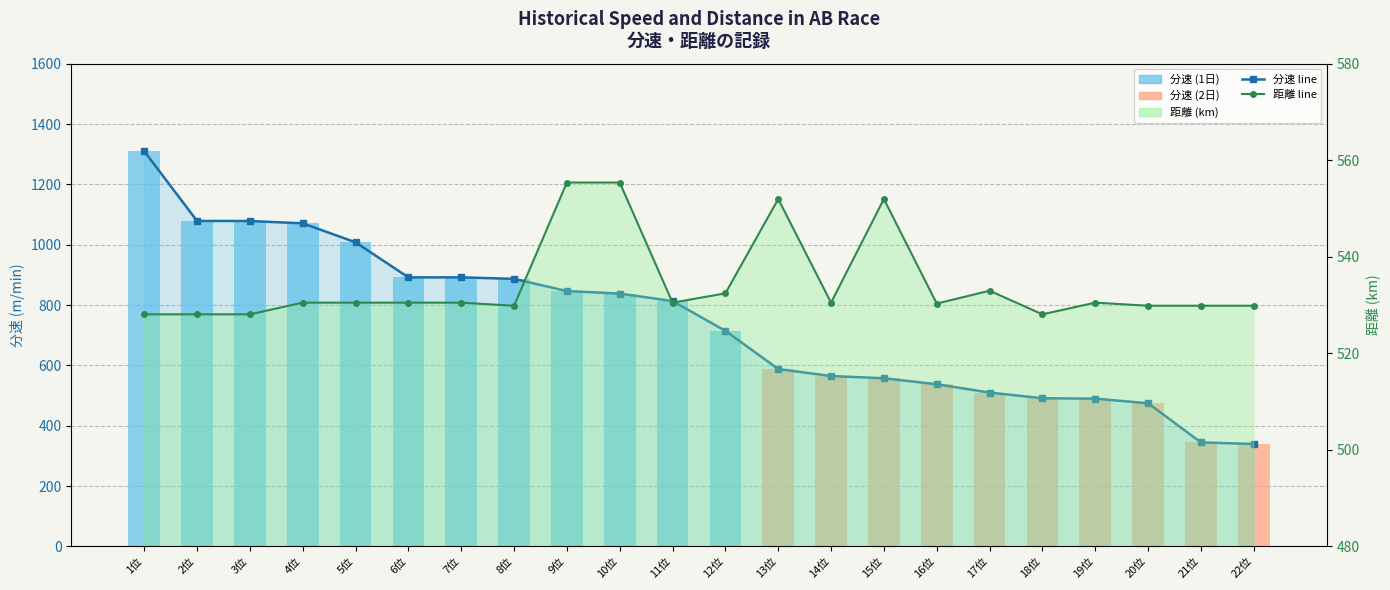

What is the smallest value displayed?

339.5